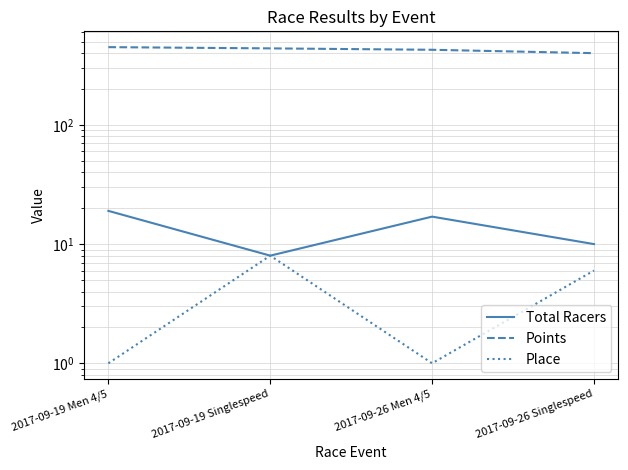

Which series has the widest spread of values?

Points